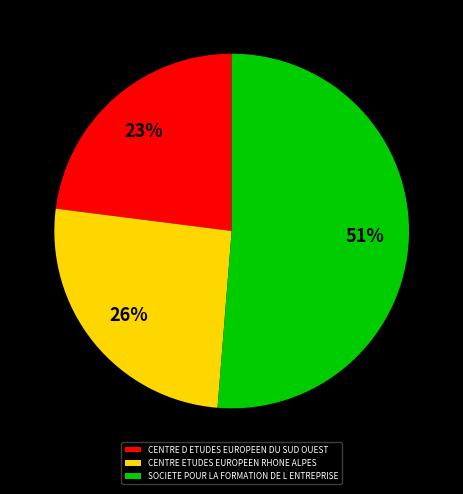

Rank the categories by value from highest to lowest.

SOCIETE POUR LA FORMATION DE L ENTREPRISE, CENTRE ETUDES EUROPEEN RHONE ALPES, CENTRE D ETUDES EUROPEEN DU SUD OUEST